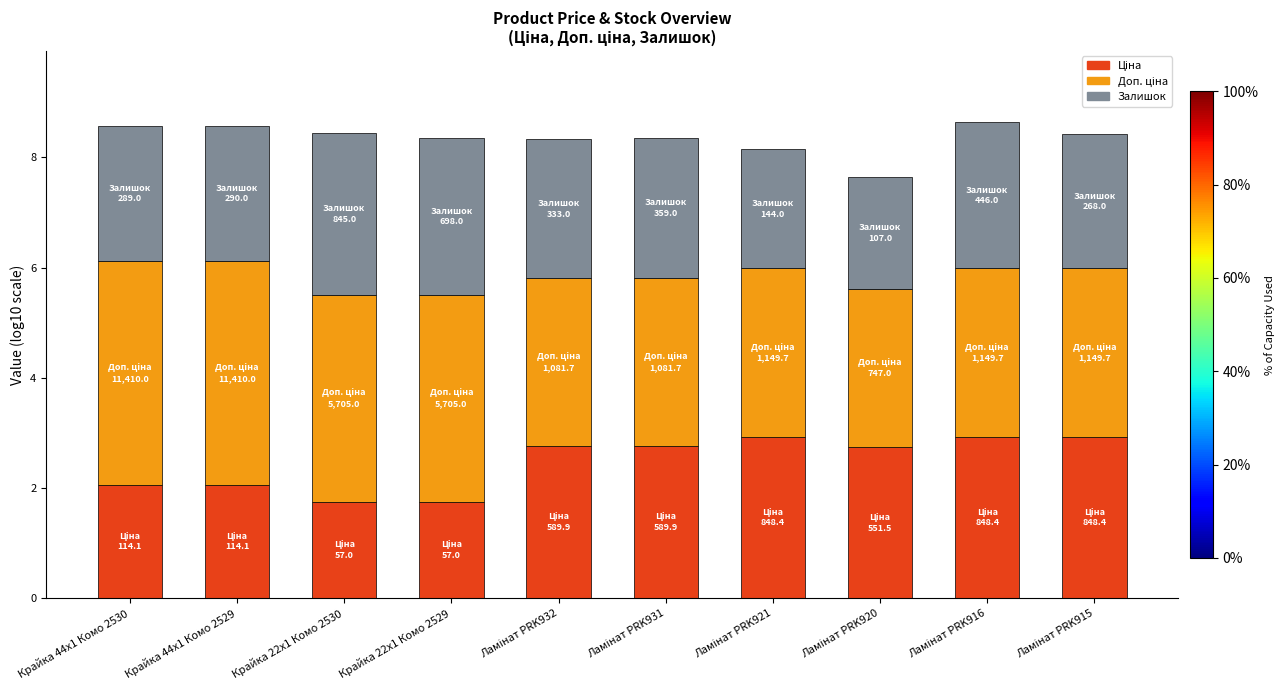

How many bars are there in total?

10